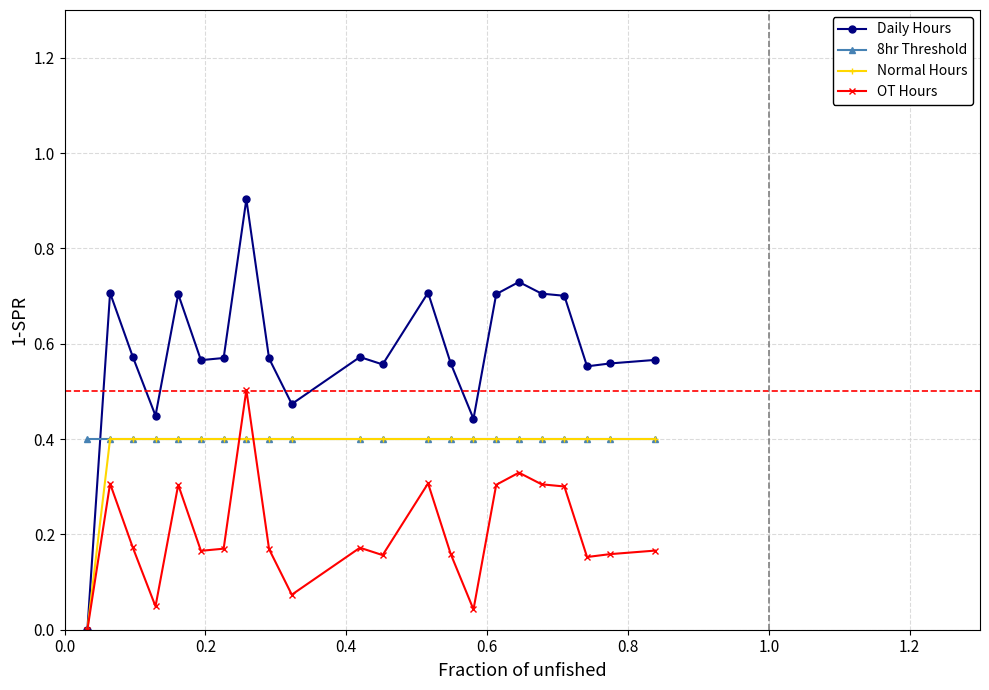

How many intersections are there between 8hr Threshold and Daily Hours?

1